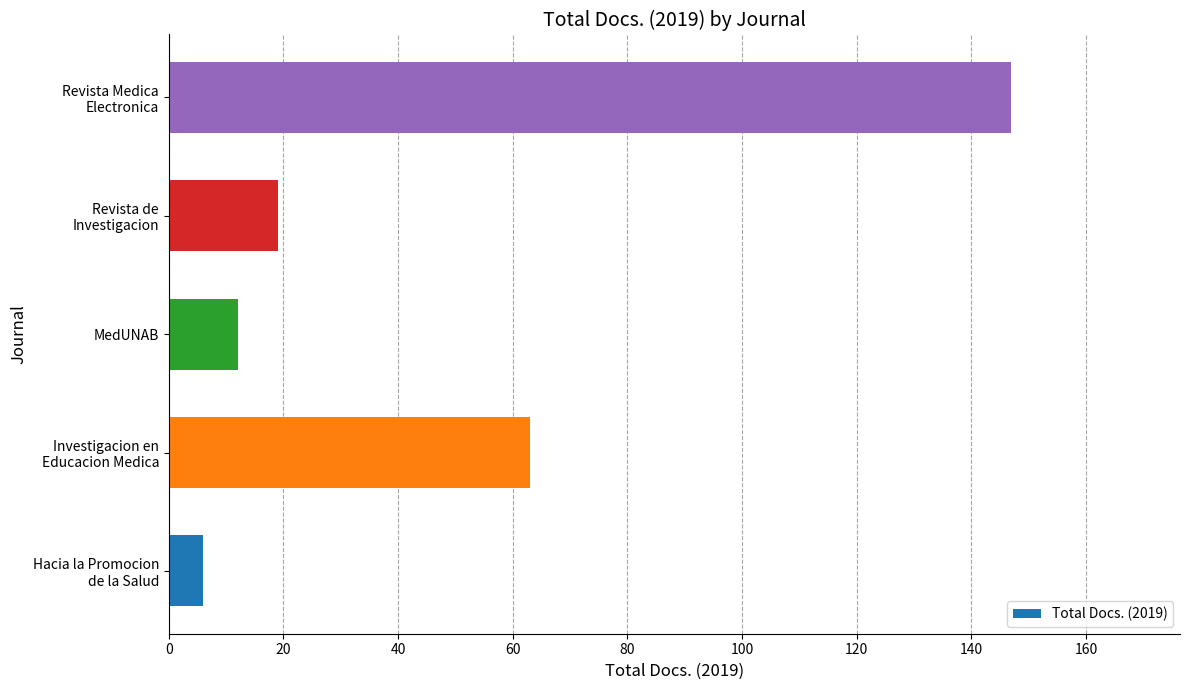

Are the bars grouped side by side (vs. stacked)?

No